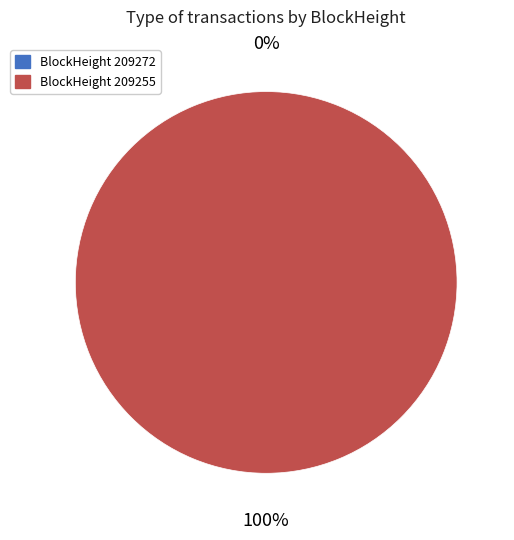

The 209272 slice represents 0% of the pie. True or false?

True